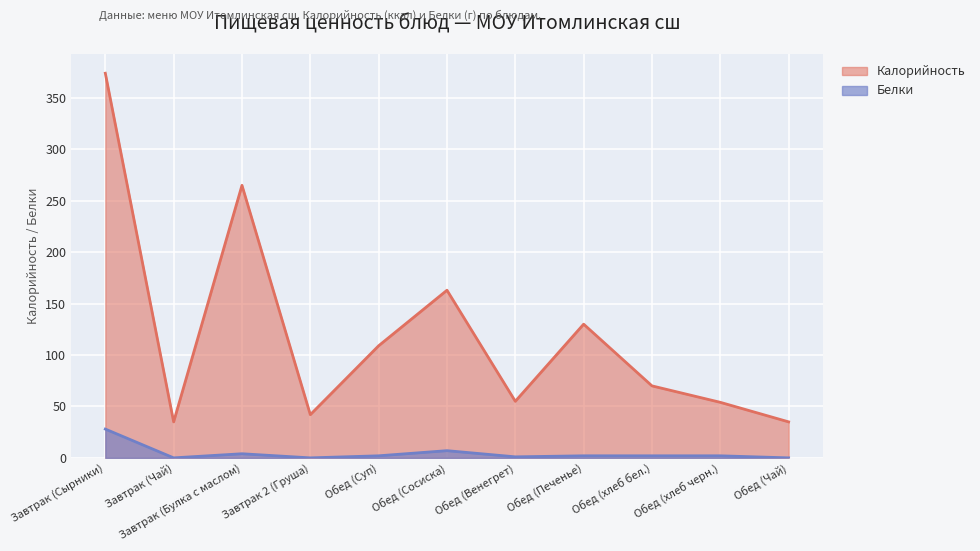

How many series are shown in this chart?

2